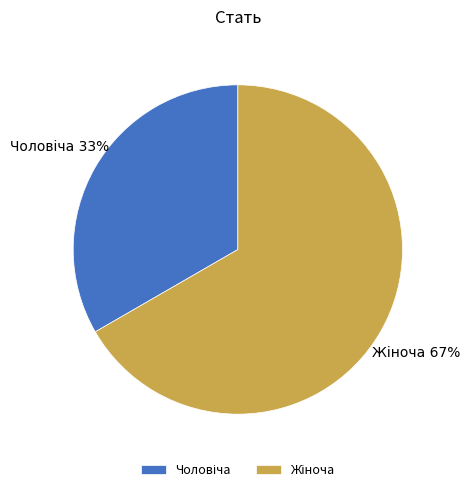

To the nearest percent, what is the average slice percentage?

50%